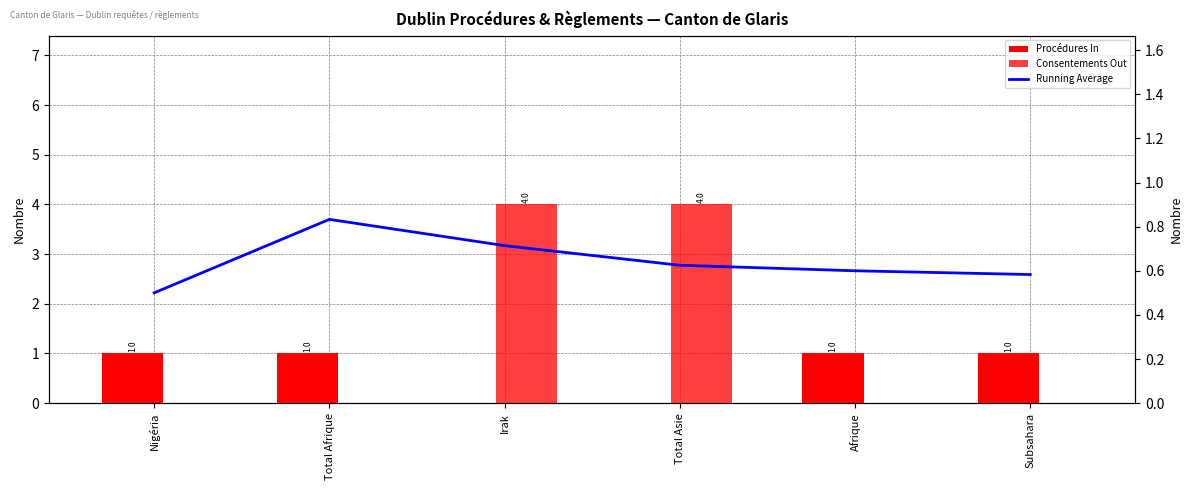

Reading right to left, transcribe all the data shown in this chart.

Procédures In: Subsahara=1.0	Afrique=1.0	Total Asie=0.0	Irak=0.0	Total Afrique=1.0	Nigéria=1.0
Consentements Out: Subsahara=0.0	Afrique=0.0	Total Asie=4.0	Irak=4.0	Total Afrique=0.0	Nigéria=0.0
Running Average: Subsahara=0.6	Afrique=0.6	Total Asie=0.6	Irak=0.7	Total Afrique=0.8	Nigéria=0.5